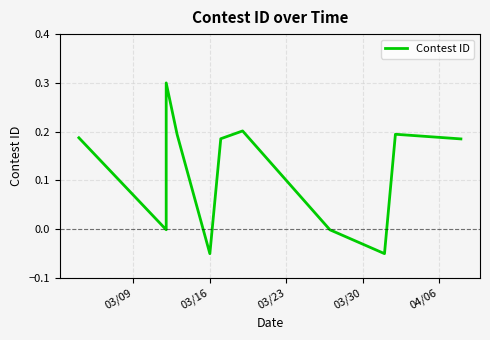

What is the difference between the second highest and minimum values?

0.3